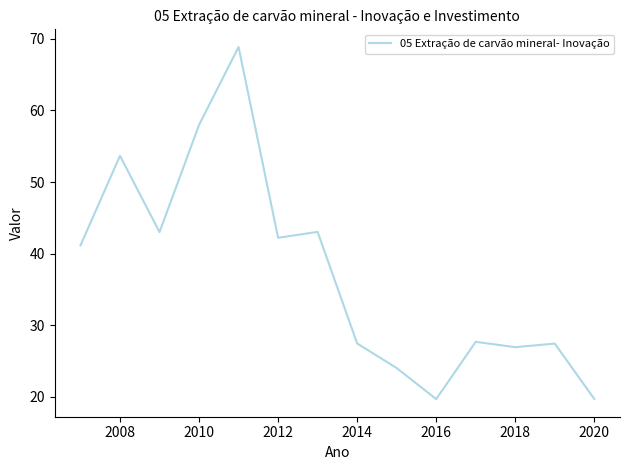

What is the difference between the maximum and minimum values?

49.2